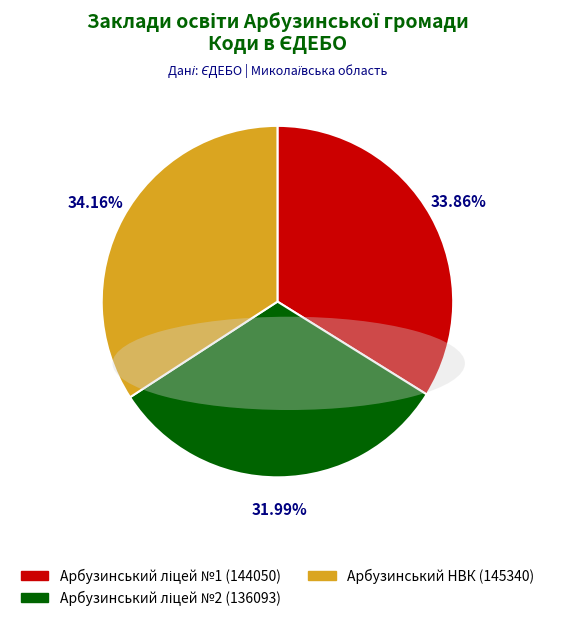

Is there any slice that represents more than half of the pie?

No